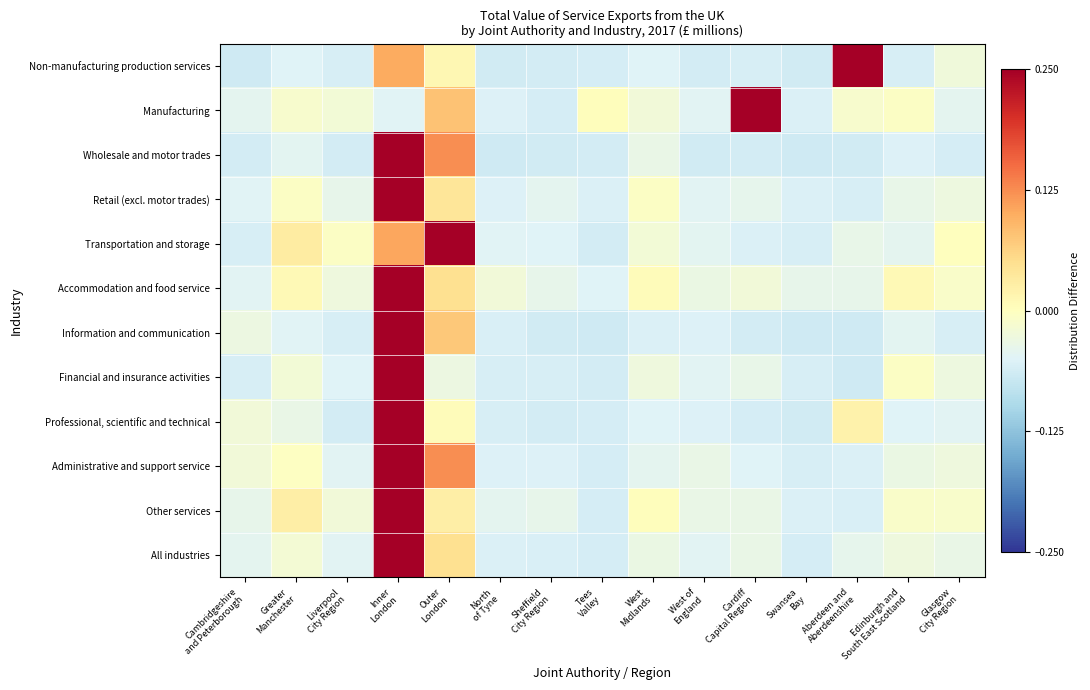

Reading right to left, transcribe all the data shown in this chart.

Non-manufacturing production services: Glasgow
City Region=-0.0	Edinburgh and
South East Scotland=-0.1	Aberdeen and
Aberdeenshire=0.6	Swansea
Bay=-0.1	Cardiff
Capital Region=-0.1	West of
England=-0.1	West
Midlands=-0.1	Tees
Valley=-0.1	Sheffield
City Region=-0.1	North
of Tyne=-0.1	Outer
London=0.0	Inner
London=0.1	Liverpool
City Region=-0.1	Greater
Manchester=-0.0	Cambridgeshire
and Peterborough=-0.1
Manufacturing: Glasgow
City Region=-0.0	Edinburgh and
South East Scotland=-0.0	Aberdeen and
Aberdeenshire=-0.0	Swansea
Bay=-0.1	Cardiff
Capital Region=0.3	West of
England=-0.0	West
Midlands=-0.0	Tees
Valley=0.0	Sheffield
City Region=-0.1	North
of Tyne=-0.1	Outer
London=0.1	Inner
London=-0.0	Liverpool
City Region=-0.0	Greater
Manchester=-0.0	Cambridgeshire
and Peterborough=-0.0
Wholesale and motor trades: Glasgow
City Region=-0.1	Edinburgh and
South East Scotland=-0.1	Aberdeen and
Aberdeenshire=-0.1	Swansea
Bay=-0.1	Cardiff
Capital Region=-0.1	West of
England=-0.1	West
Midlands=-0.0	Tees
Valley=-0.1	Sheffield
City Region=-0.1	North
of Tyne=-0.1	Outer
London=0.1	Inner
London=0.6	Liverpool
City Region=-0.1	Greater
Manchester=-0.0	Cambridgeshire
and Peterborough=-0.1
Retail (excl. motor trades): Glasgow
City Region=-0.0	Edinburgh and
South East Scotland=-0.0	Aberdeen and
Aberdeenshire=-0.1	Swansea
Bay=-0.1	Cardiff
Capital Region=-0.0	West of
England=-0.0	West
Midlands=-0.0	Tees
Valley=-0.1	Sheffield
City Region=-0.0	North
of Tyne=-0.1	Outer
London=0.0	Inner
London=0.5	Liverpool
City Region=-0.0	Greater
Manchester=-0.0	Cambridgeshire
and Peterborough=-0.0
Transportation and storage: Glasgow
City Region=0.0	Edinburgh and
South East Scotland=-0.0	Aberdeen and
Aberdeenshire=-0.0	Swansea
Bay=-0.1	Cardiff
Capital Region=-0.1	West of
England=-0.0	West
Midlands=-0.0	Tees
Valley=-0.1	Sheffield
City Region=-0.0	North
of Tyne=-0.0	Outer
London=0.3	Inner
London=0.1	Liverpool
City Region=-0.0	Greater
Manchester=0.0	Cambridgeshire
and Peterborough=-0.1
Accommodation and food service: Glasgow
City Region=-0.0	Edinburgh and
South East Scotland=0.0	Aberdeen and
Aberdeenshire=-0.0	Swansea
Bay=-0.0	Cardiff
Capital Region=-0.0	West of
England=-0.0	West
Midlands=0.0	Tees
Valley=-0.1	Sheffield
City Region=-0.0	North
of Tyne=-0.0	Outer
London=0.0	Inner
London=0.3	Liverpool
City Region=-0.0	Greater
Manchester=0.0	Cambridgeshire
and Peterborough=-0.0
Information and communication: Glasgow
City Region=-0.1	Edinburgh and
South East Scotland=-0.0	Aberdeen and
Aberdeenshire=-0.1	Swansea
Bay=-0.1	Cardiff
Capital Region=-0.1	West of
England=-0.1	West
Midlands=-0.1	Tees
Valley=-0.1	Sheffield
City Region=-0.1	North
of Tyne=-0.1	Outer
London=0.1	Inner
London=0.6	Liverpool
City Region=-0.1	Greater
Manchester=-0.0	Cambridgeshire
and Peterborough=-0.0
Financial and insurance activities: Glasgow
City Region=-0.0	Edinburgh and
South East Scotland=-0.0	Aberdeen and
Aberdeenshire=-0.1	Swansea
Bay=-0.1	Cardiff
Capital Region=-0.0	West of
England=-0.0	West
Midlands=-0.0	Tees
Valley=-0.1	Sheffield
City Region=-0.1	North
of Tyne=-0.1	Outer
London=-0.0	Inner
London=0.6	Liverpool
City Region=-0.0	Greater
Manchester=-0.0	Cambridgeshire
and Peterborough=-0.1
Professional, scientific and technical: Glasgow
City Region=-0.0	Edinburgh and
South East Scotland=-0.0	Aberdeen and
Aberdeenshire=0.0	Swansea
Bay=-0.1	Cardiff
Capital Region=-0.1	West of
England=-0.1	West
Midlands=-0.0	Tees
Valley=-0.1	Sheffield
City Region=-0.1	North
of Tyne=-0.1	Outer
London=0.0	Inner
London=0.6	Liverpool
City Region=-0.1	Greater
Manchester=-0.0	Cambridgeshire
and Peterborough=-0.0
Administrative and support service: Glasgow
City Region=-0.0	Edinburgh and
South East Scotland=-0.0	Aberdeen and
Aberdeenshire=-0.1	Swansea
Bay=-0.1	Cardiff
Capital Region=-0.1	West of
England=-0.0	West
Midlands=-0.0	Tees
Valley=-0.1	Sheffield
City Region=-0.1	North
of Tyne=-0.1	Outer
London=0.1	Inner
London=0.4	Liverpool
City Region=-0.0	Greater
Manchester=-0.0	Cambridgeshire
and Peterborough=-0.0
Other services: Glasgow
City Region=-0.0	Edinburgh and
South East Scotland=-0.0	Aberdeen and
Aberdeenshire=-0.1	Swansea
Bay=-0.1	Cardiff
Capital Region=-0.0	West of
England=-0.0	West
Midlands=0.0	Tees
Valley=-0.1	Sheffield
City Region=-0.0	North
of Tyne=-0.0	Outer
London=0.0	Inner
London=0.3	Liverpool
City Region=-0.0	Greater
Manchester=0.0	Cambridgeshire
and Peterborough=-0.0
All industries: Glasgow
City Region=-0.0	Edinburgh and
South East Scotland=-0.0	Aberdeen and
Aberdeenshire=-0.0	Swansea
Bay=-0.1	Cardiff
Capital Region=-0.0	West of
England=-0.0	West
Midlands=-0.0	Tees
Valley=-0.1	Sheffield
City Region=-0.1	North
of Tyne=-0.1	Outer
London=0.0	Inner
London=0.5	Liverpool
City Region=-0.0	Greater
Manchester=-0.0	Cambridgeshire
and Peterborough=-0.0